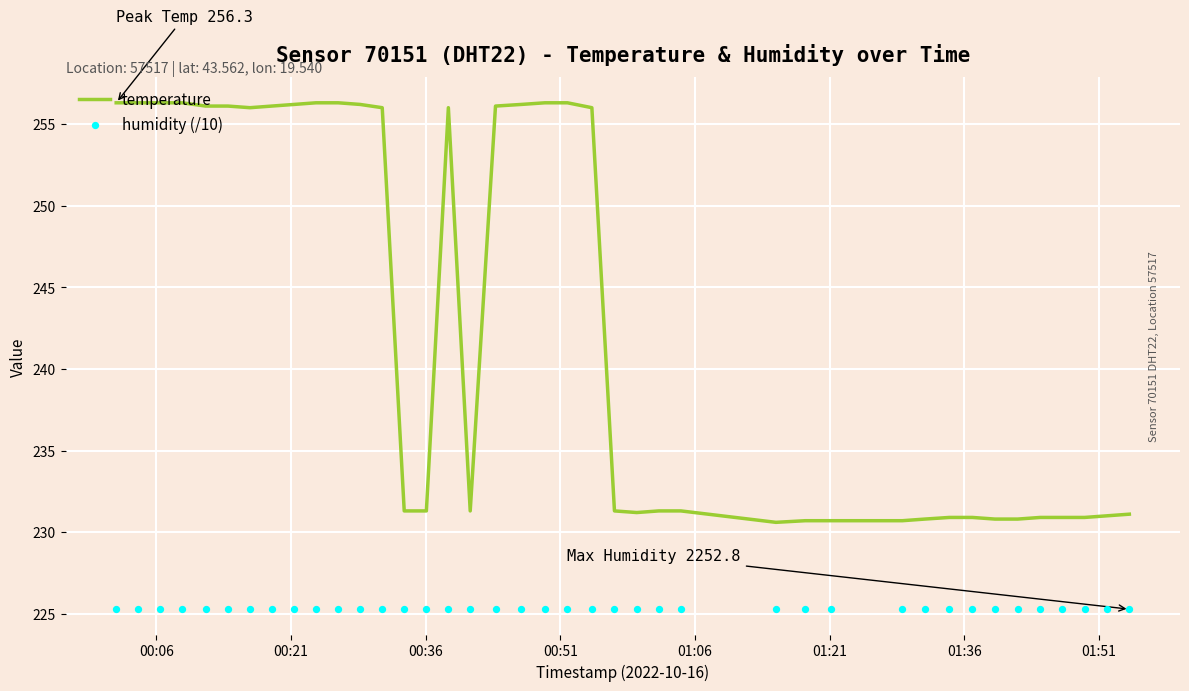

Which series has the widest spread of Y values?

temperature